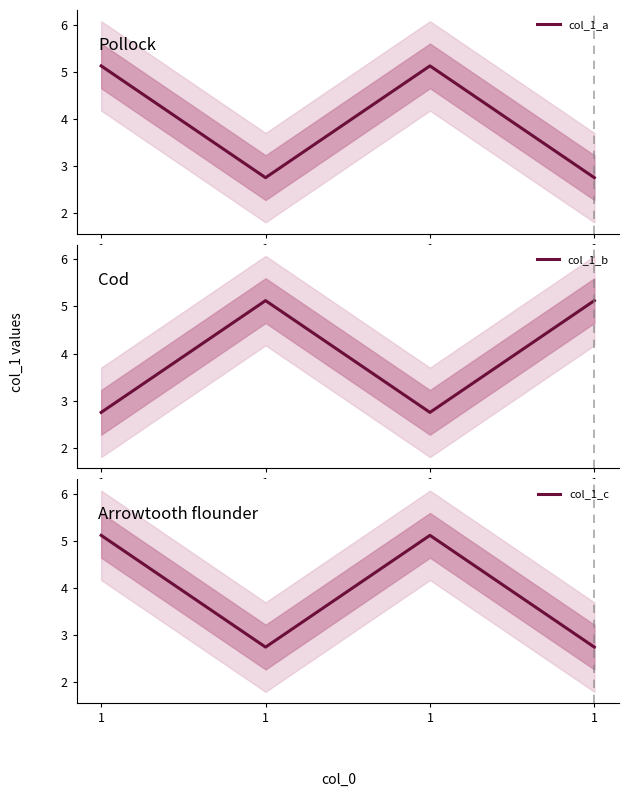

The col_1_a series shows 2.5 at 1. True or false?

False